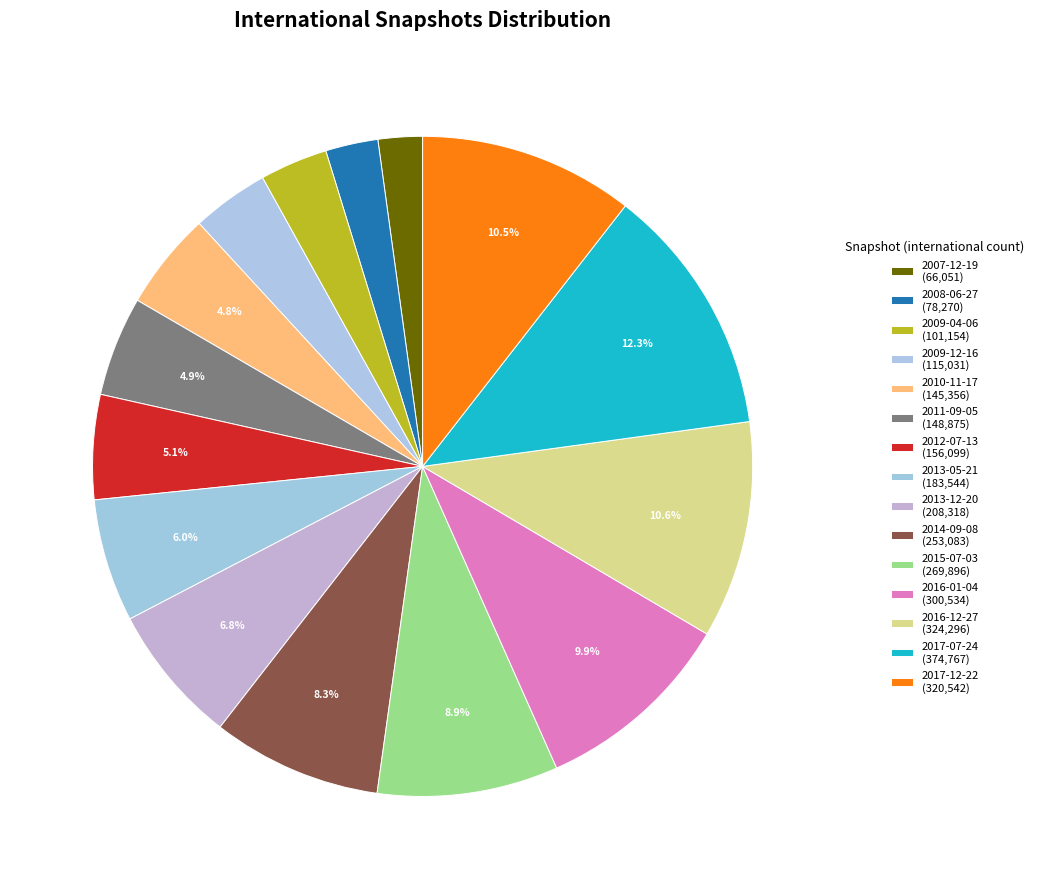

Which category has the smallest portion of the pie?

2007-12-19